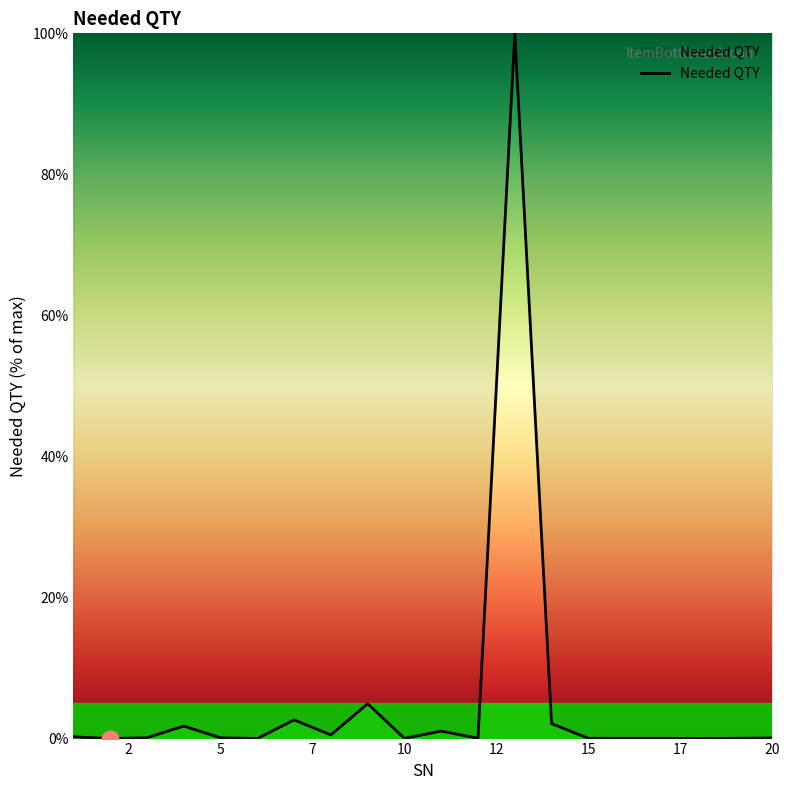

What is the maximum value shown in the chart?

100.0